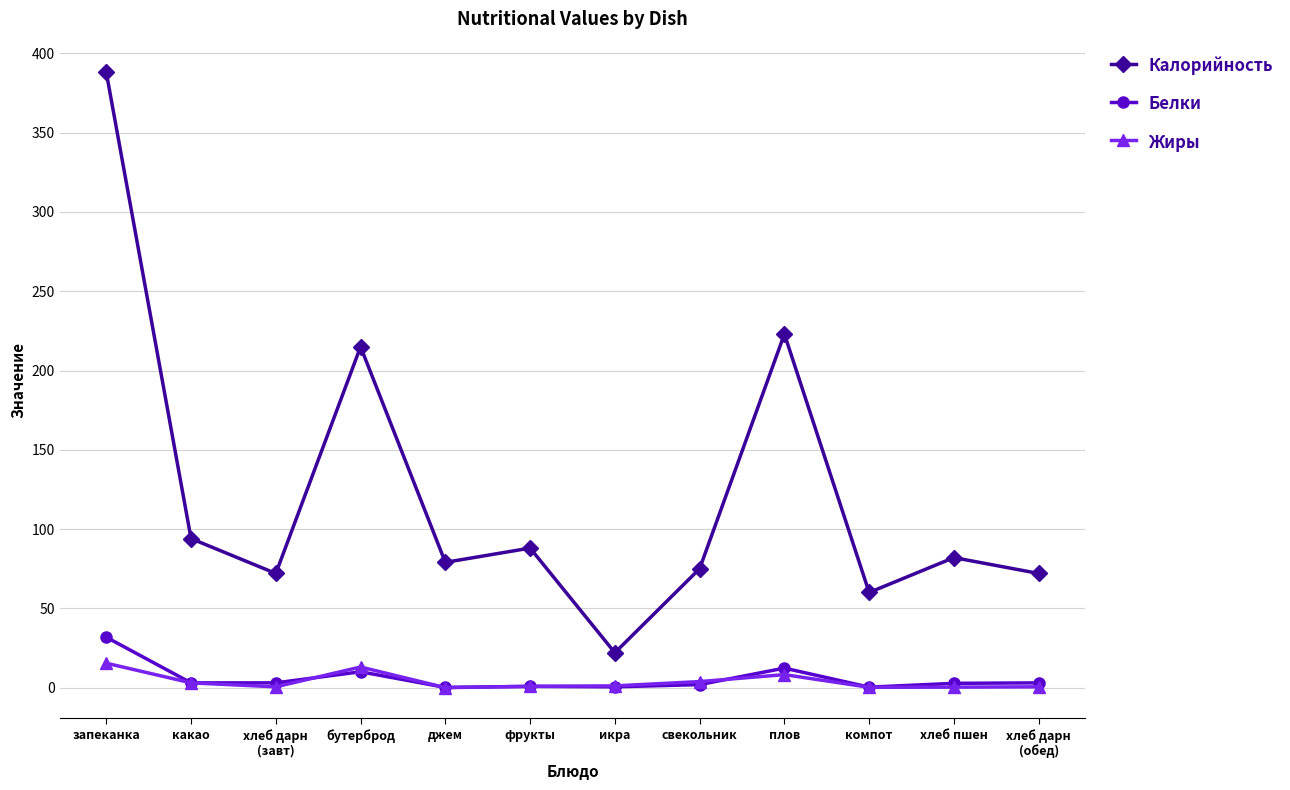

True or false: Калорийность and Жиры cross at least once.

False